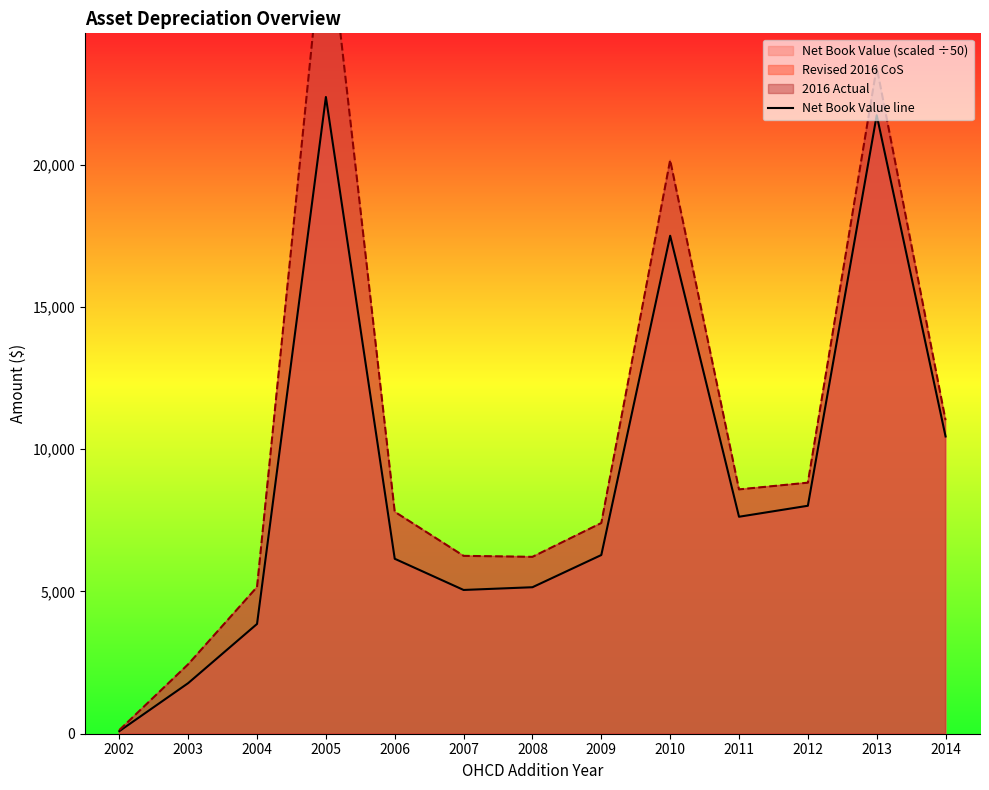

What is the sum of the values at 2014 and 2003?

12228.0